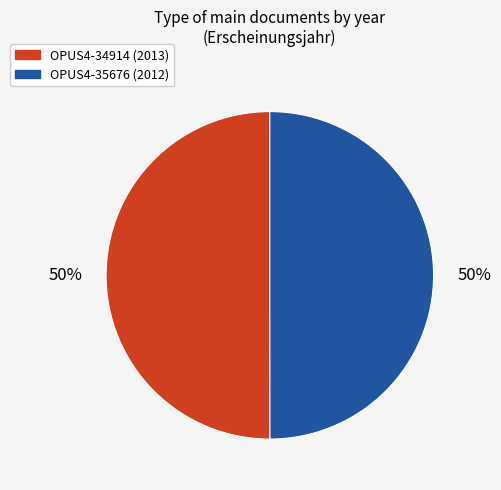

The OPUS4-35676 slice represents 50% of the pie. True or false?

True